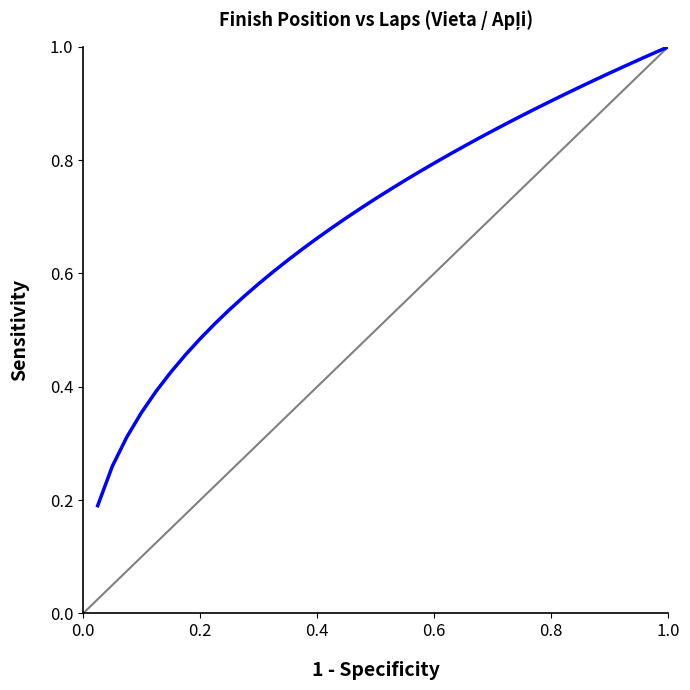

Reading right to left, what are all the values shown in this chart?

1.0	1.0	1.0	1.0	1.0	0.9	0.9	0.9	0.9	0.9	0.9	0.9	0.9	0.8	0.8	0.8	0.8	0.8	0.8	0.7	0.7	0.7	0.7	0.7	0.7	0.6	0.6	0.6	0.6	0.6	0.5	0.5	0.5	0.5	0.4	0.4	0.4	0.3	0.3	0.2